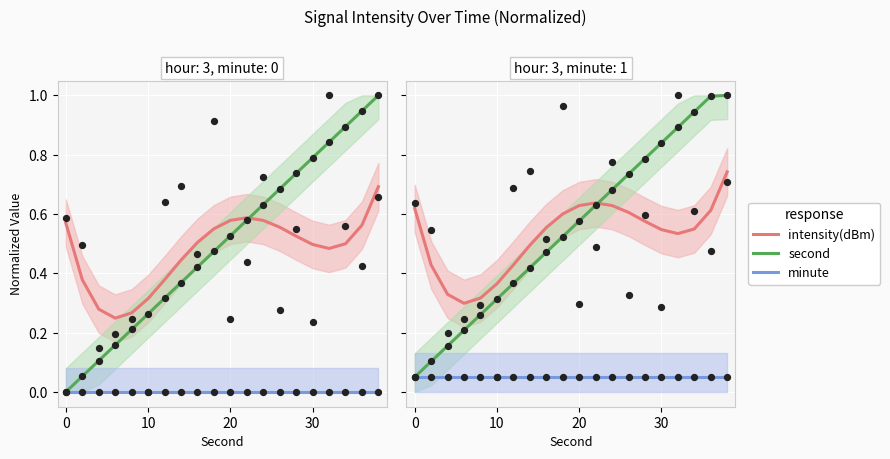

What are all the series names shown in the legend?

intensity(dBm), second, minute